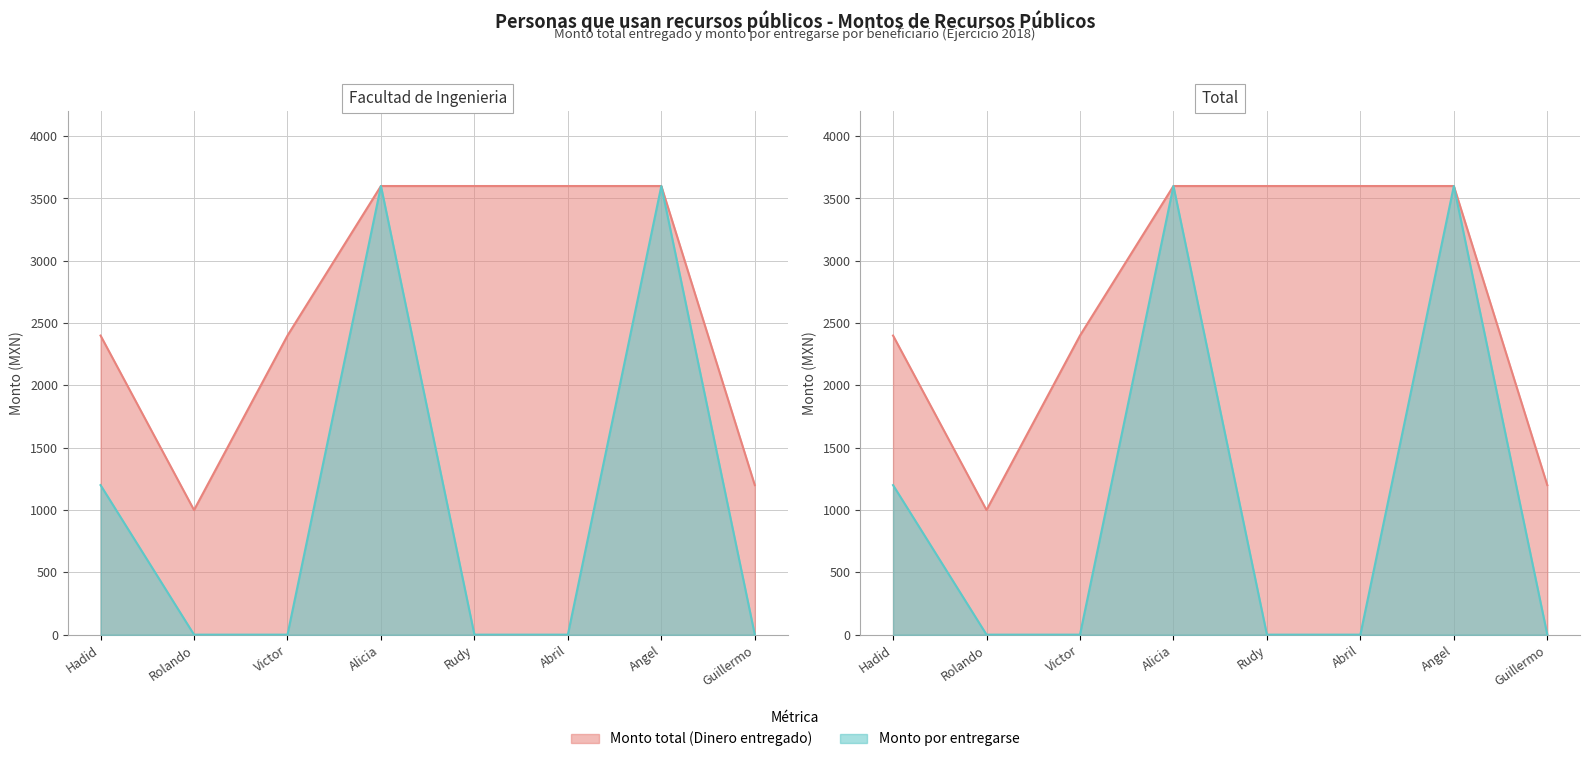

What is the difference between the Monto total (Dinero entregado) values at Rolando and Alicia?

2600